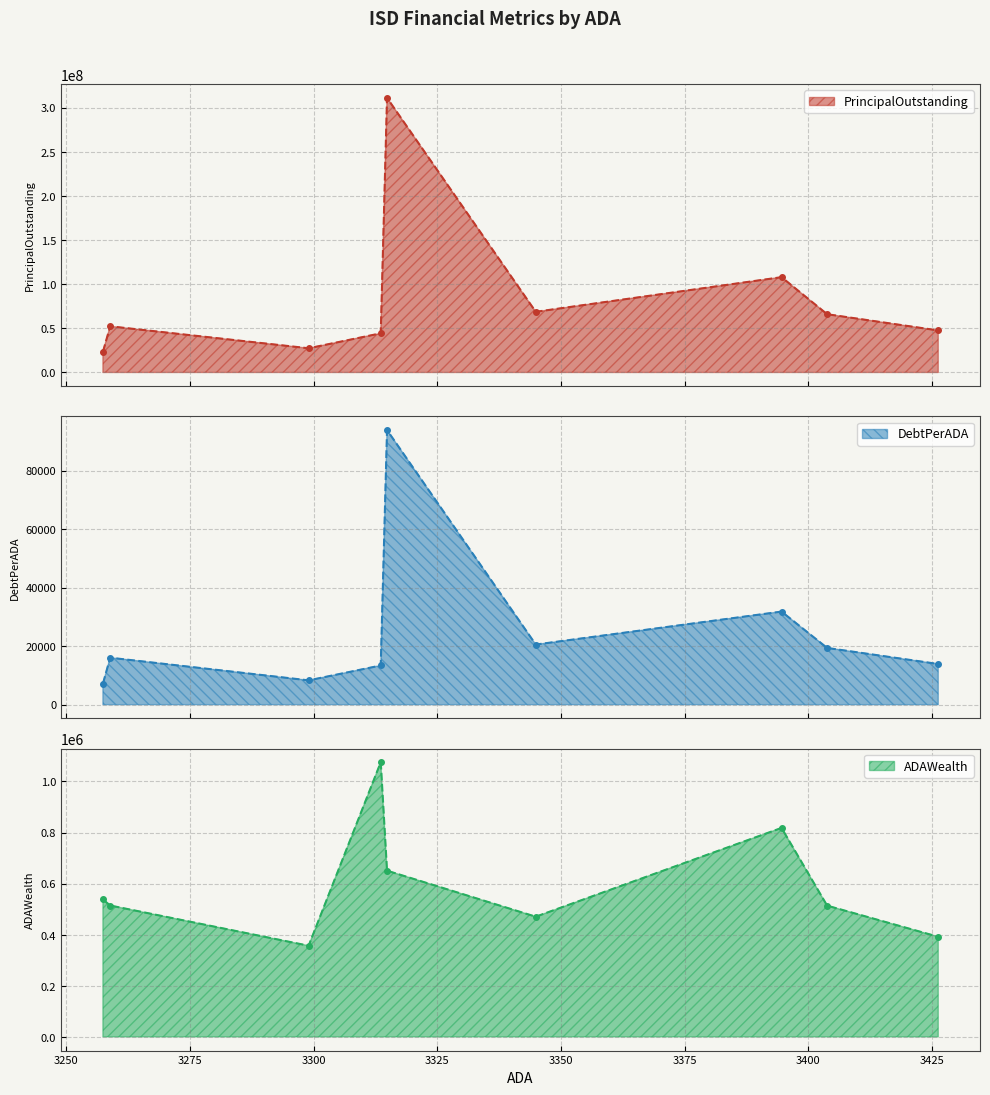

Rank the series by their maximum value, from lowest to highest.

DebtPerADA, ADAWealth, PrincipalOutstanding